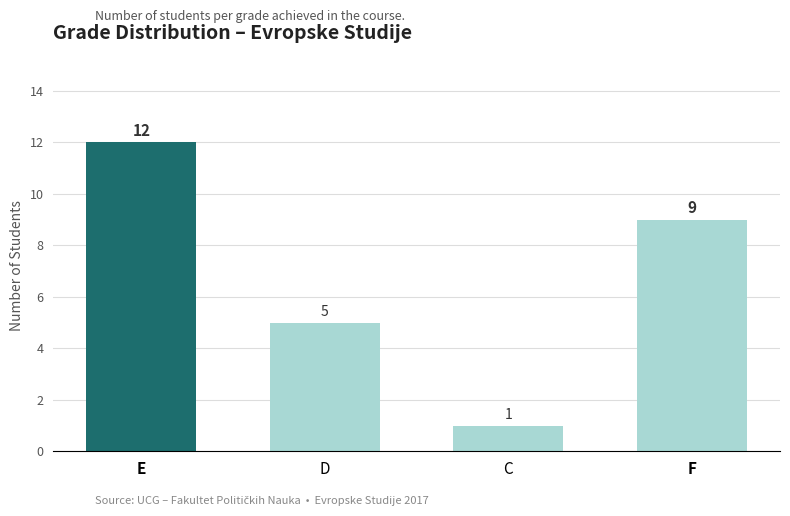

What is the difference between the maximum and minimum values?

11